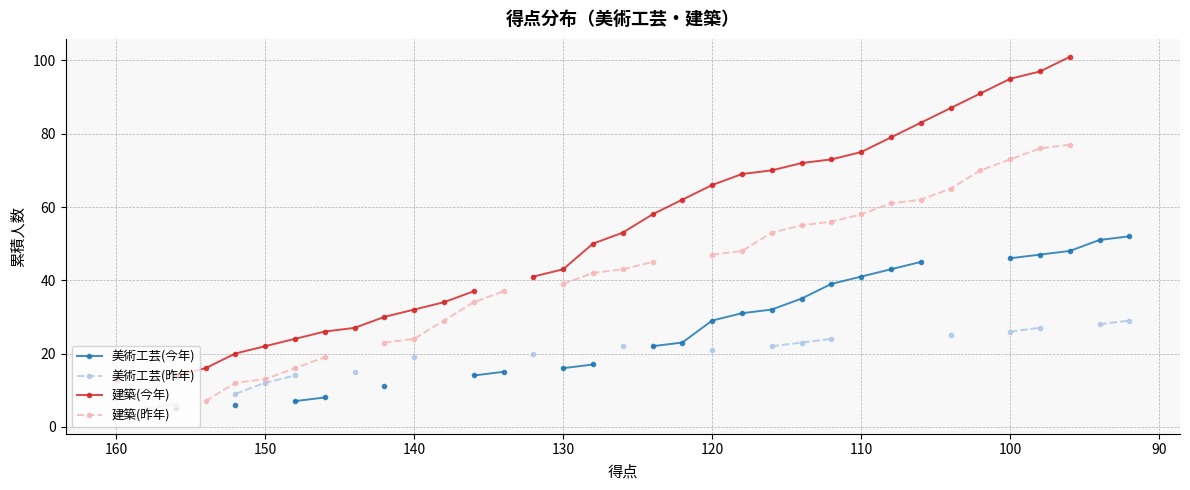

How many values in 建築(今年) are above zero?

31